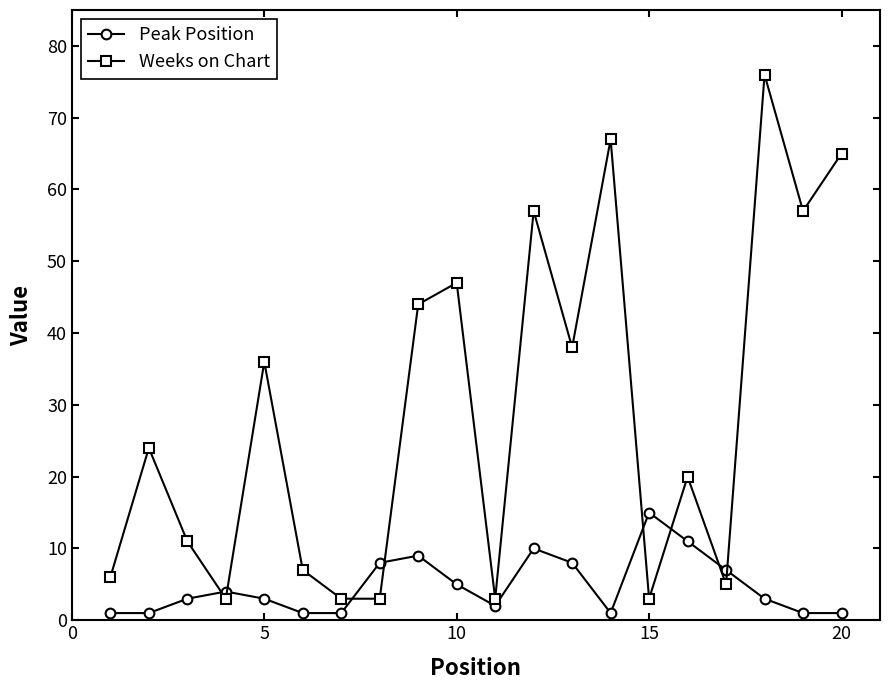

How many categories are shown in the chart?

20